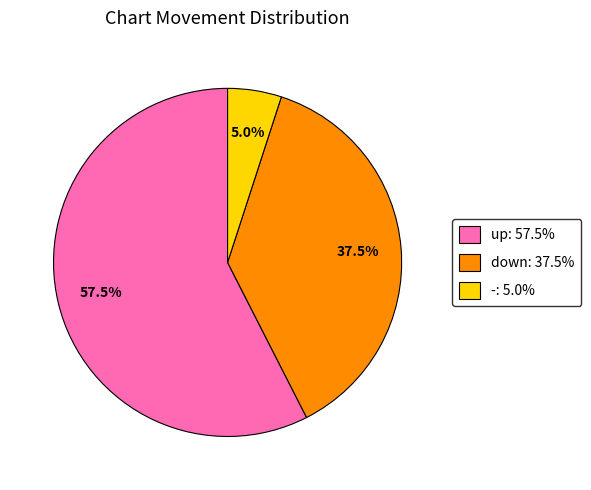

Is there a majority slice in this chart?

Yes